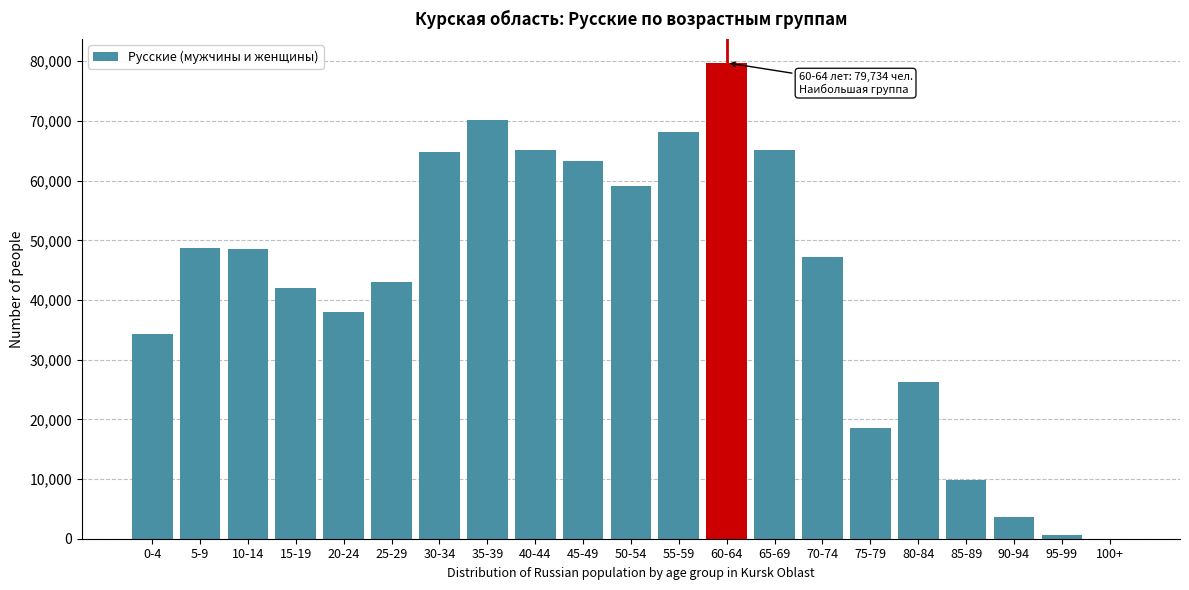

What is the ratio of the value at 60-64 to the value at 5-9?

1.6